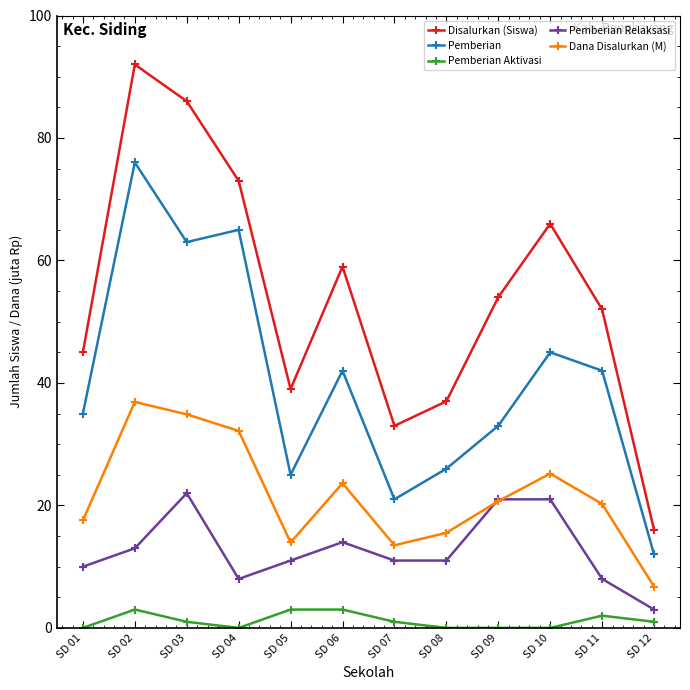

What is the total value across all series at SD 06?

141.6